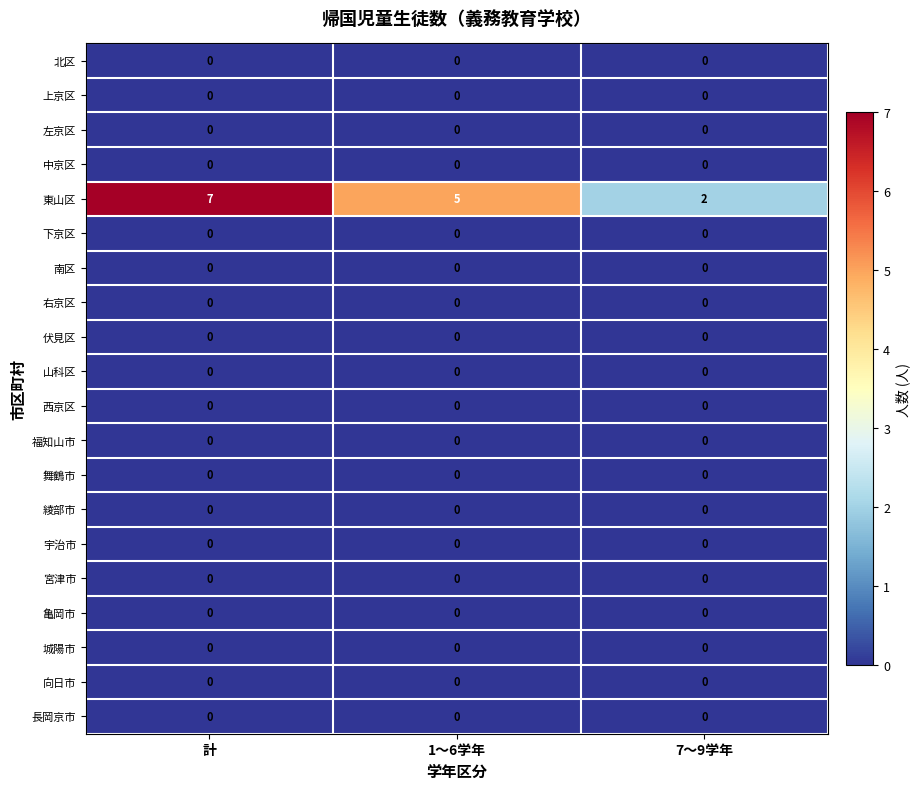

Which label corresponds to the largest value in the chart?

計